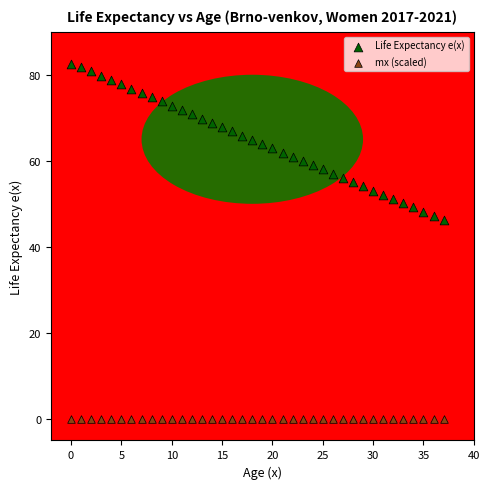

Across all data points, what is the range of Y values (max minus min)?

82.6